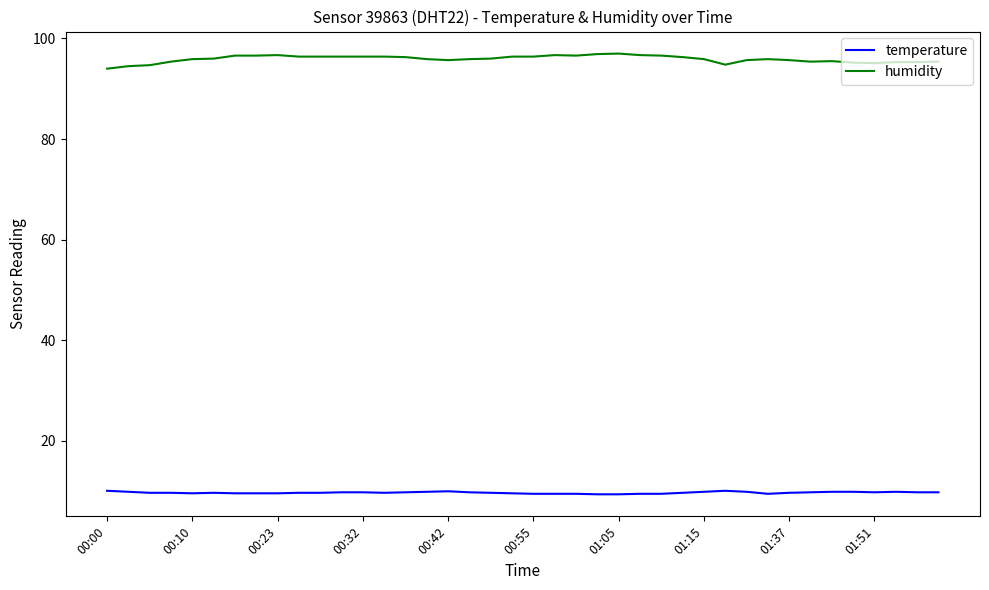

What is the minimum value for temperature?

9.4